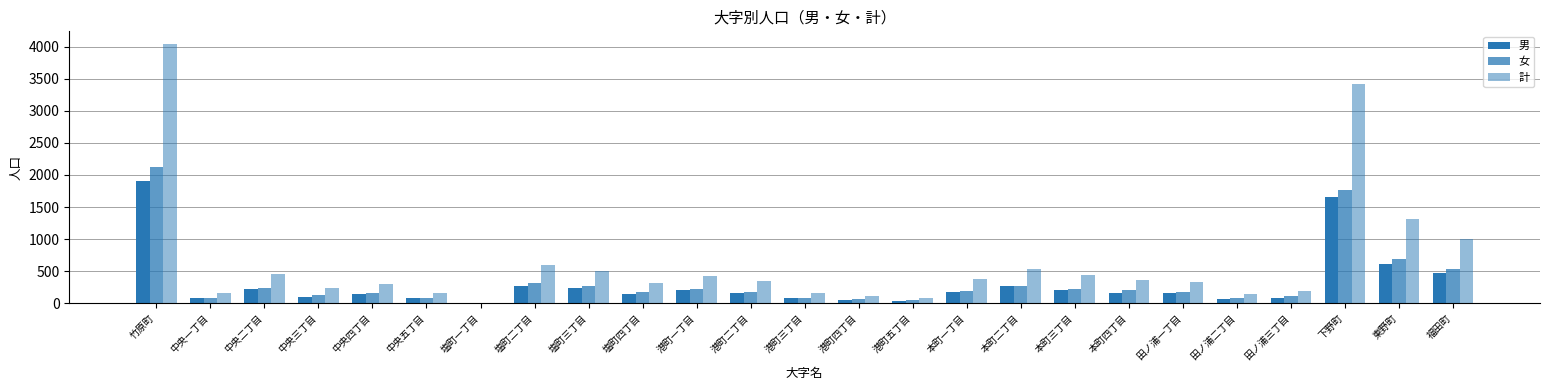

How many data points does each series have?

25